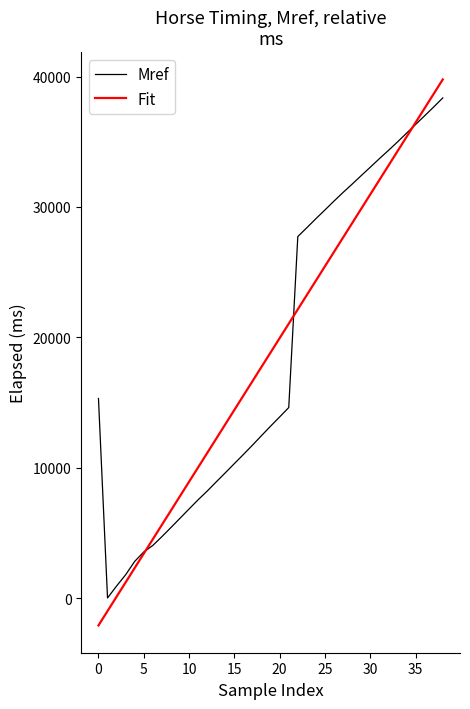

How many intersections are there between Fit and Mref?

3